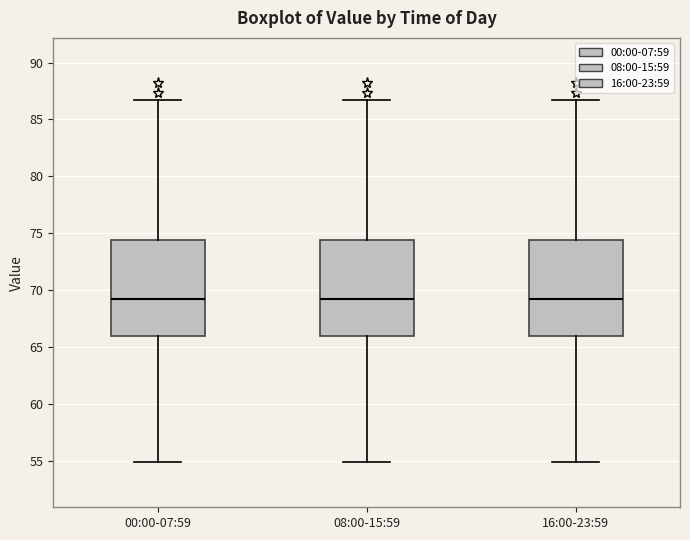

Reading left to right, read every box against the y-axis: the position of its median line, the range the box covers, and the ends of its whiskers. The values are not printed on the chart, so give them approximately, as read against the axis.

00:00-07:59: median 69.5, box 66.0 to 74.5, whiskers 55.0 to 86.5
08:00-15:59: median 69.5, box 66.0 to 74.5, whiskers 55.0 to 86.5
16:00-23:59: median 69.5, box 66.0 to 74.5, whiskers 55.0 to 86.5